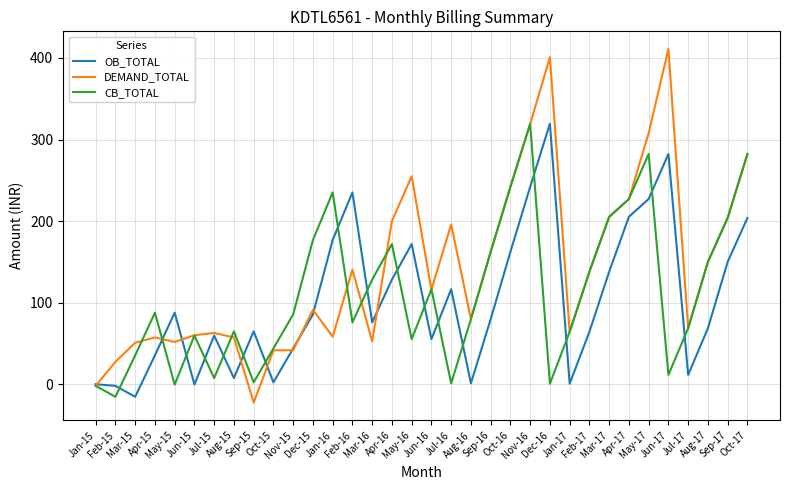

Which series has the largest range (max minus min)?

DEMAND_TOTAL